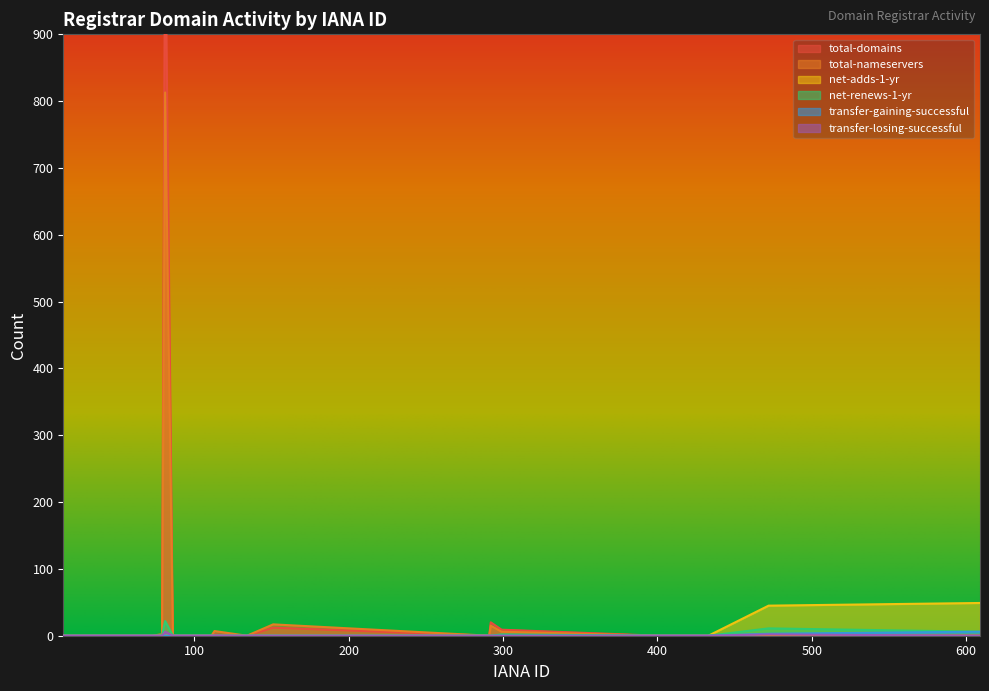

True or false: transfer-gaining-successful and total-nameservers intersect in this chart.

False